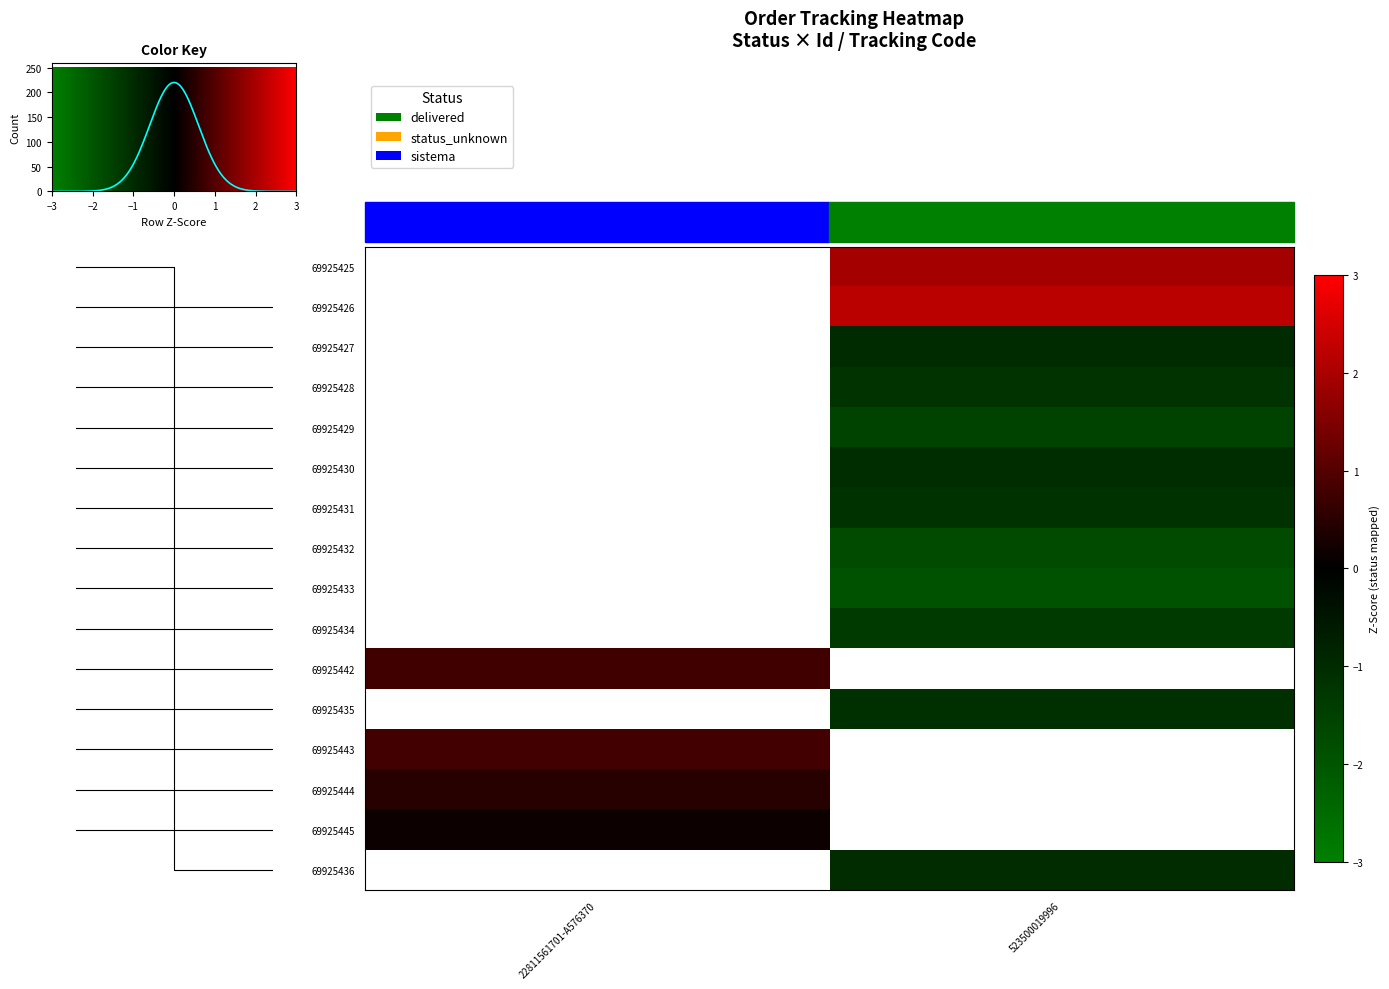

Which has a higher value, 22811561701-A576370 or 523500019996?

523500019996